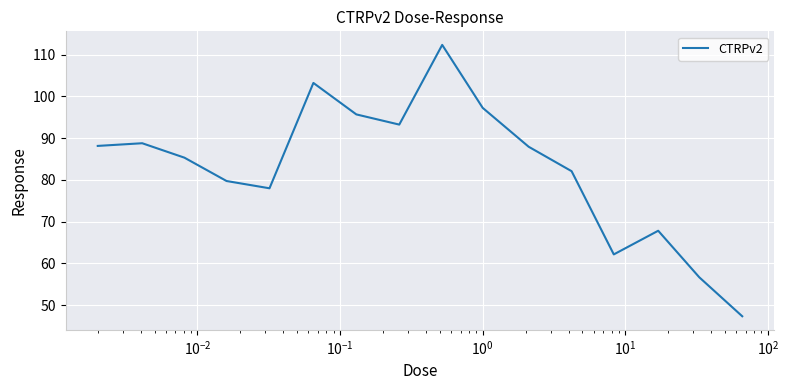

What is the difference between the maximum and minimum values?

64.9